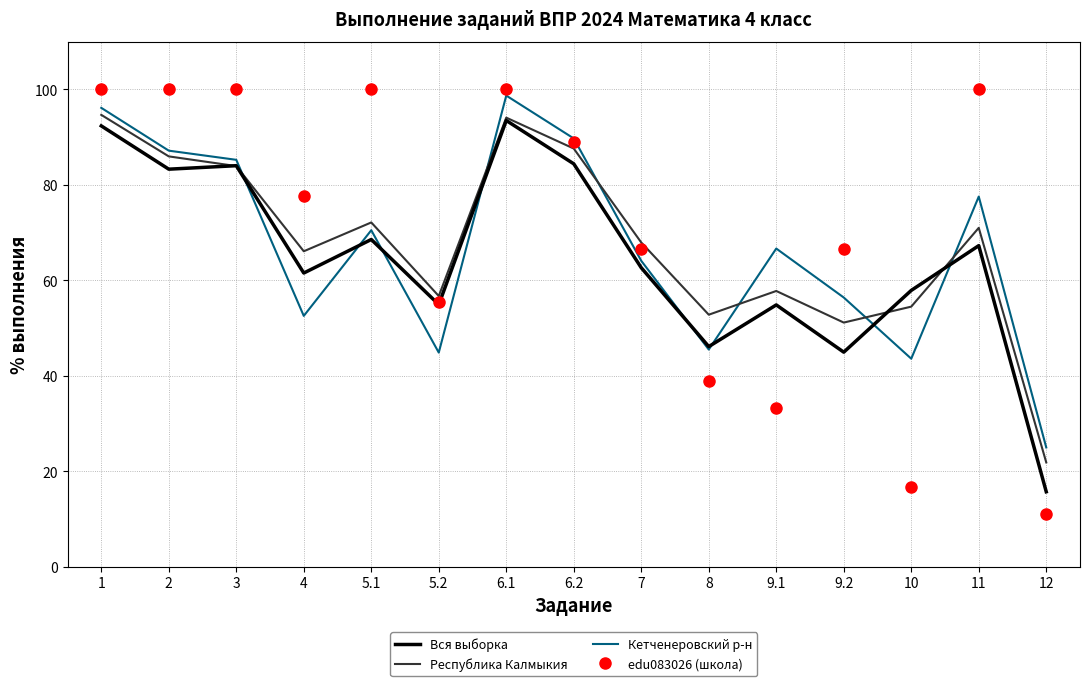

At which label is edu083026 (школа) closest to 55?

5.2